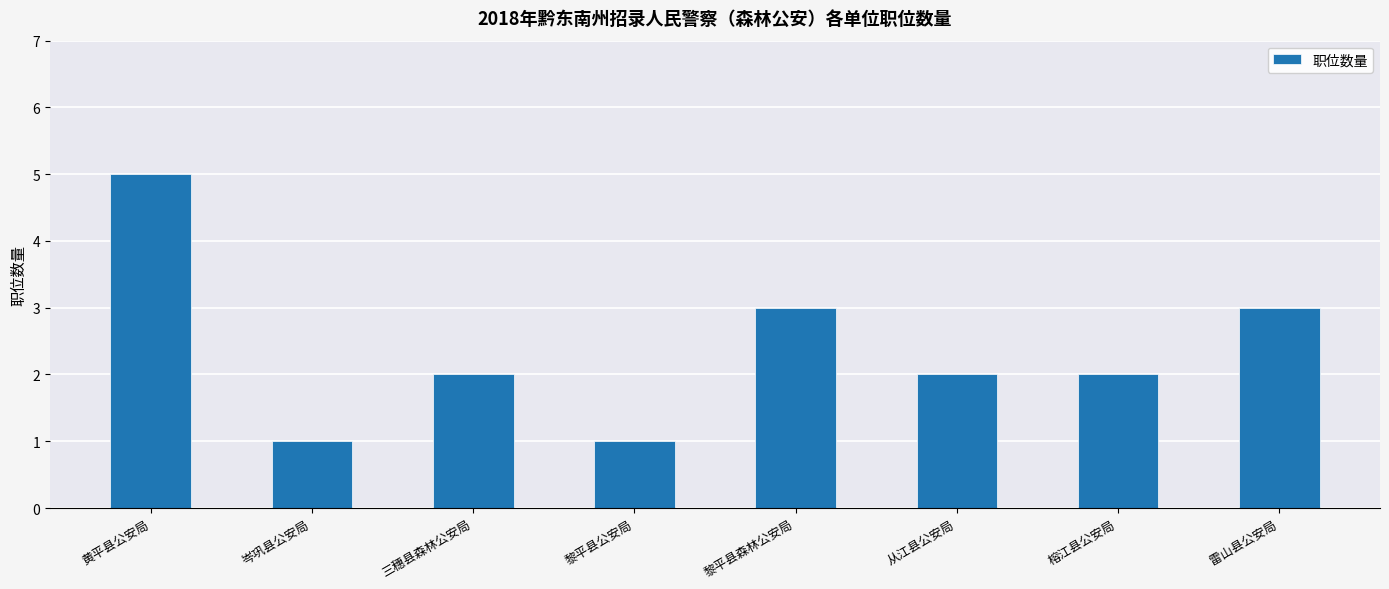

What is the difference between the values at 岑巩县公安局 and 三穗县森林公安局?

1